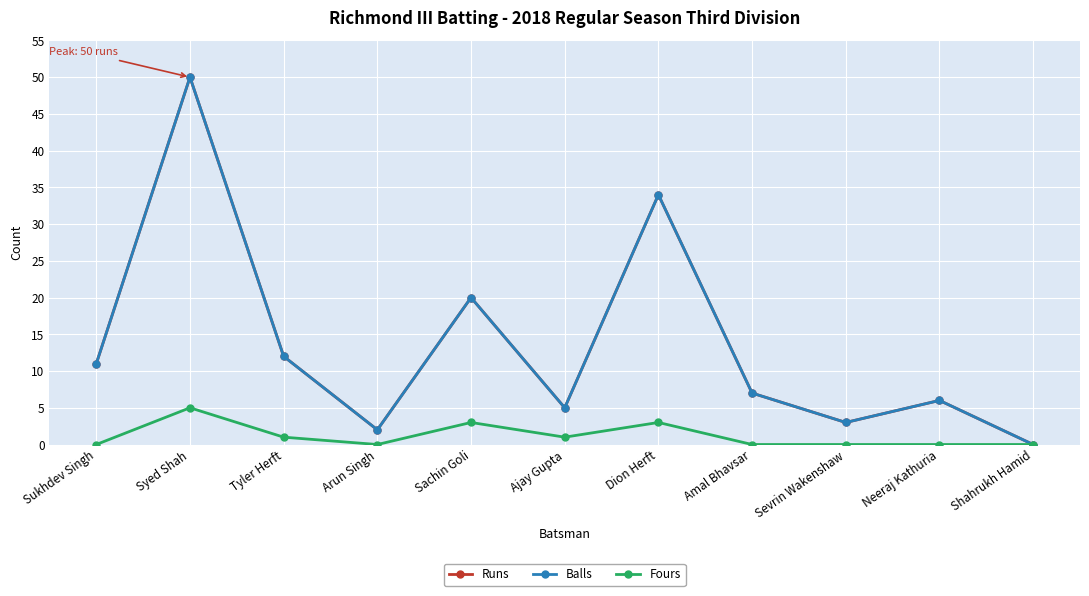

How many interior local valleys does the Balls series have?

3